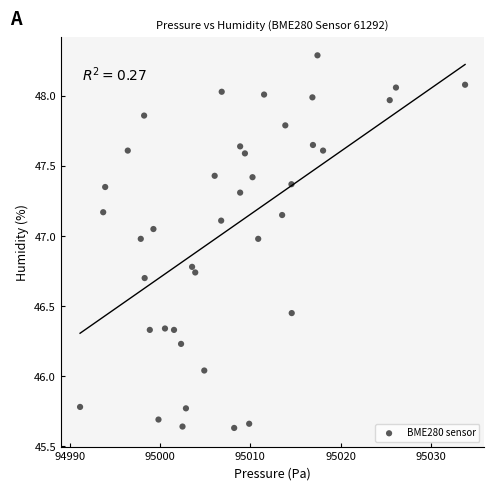

What is the range of Y values (max minus min)?

2.7